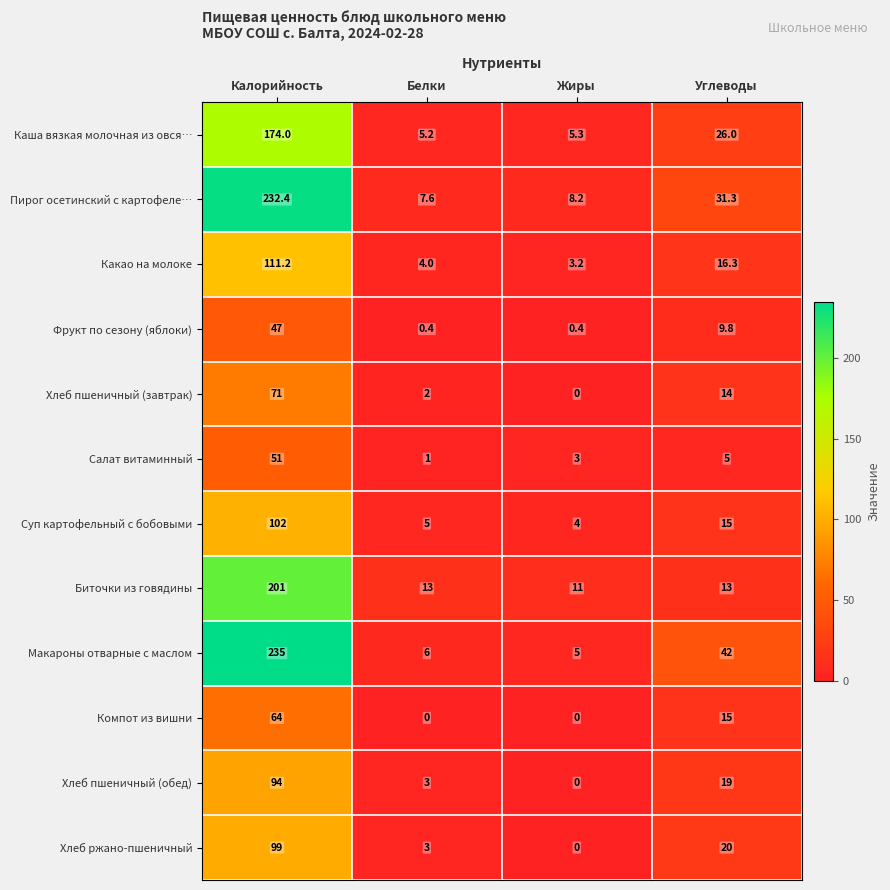

What is the average value of the Хлеб пшеничный (завтрак) series?

21.8